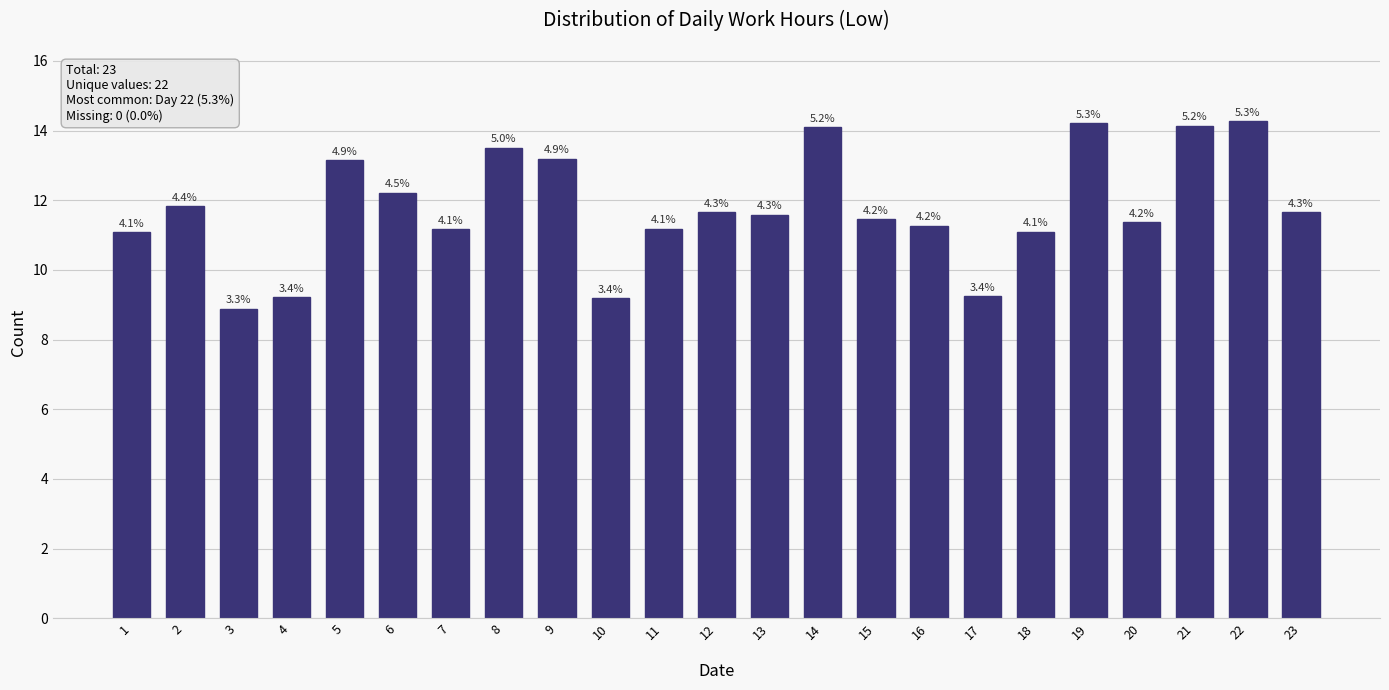

Are the bars horizontal?

No